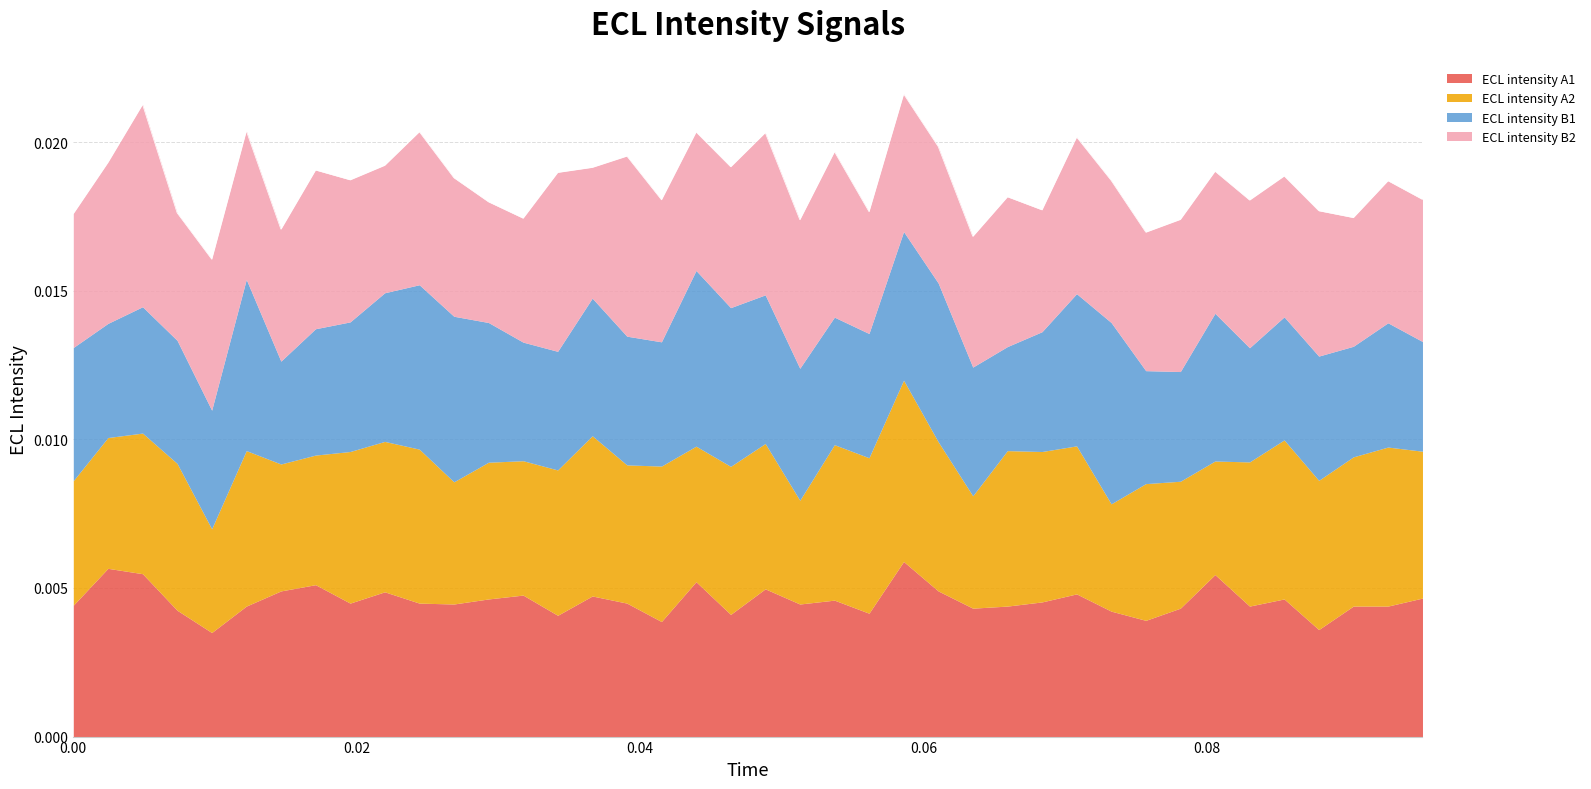

At which category is the sum across all series the highest?

24